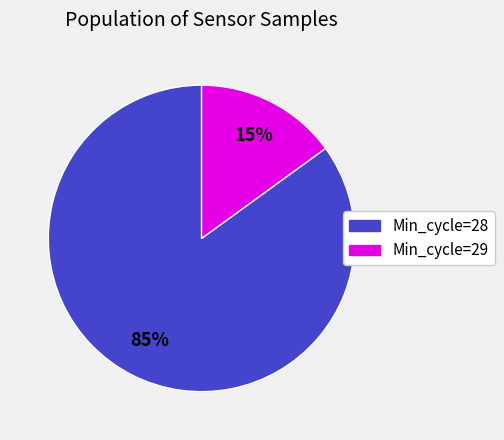

Is there a majority slice in this chart?

Yes